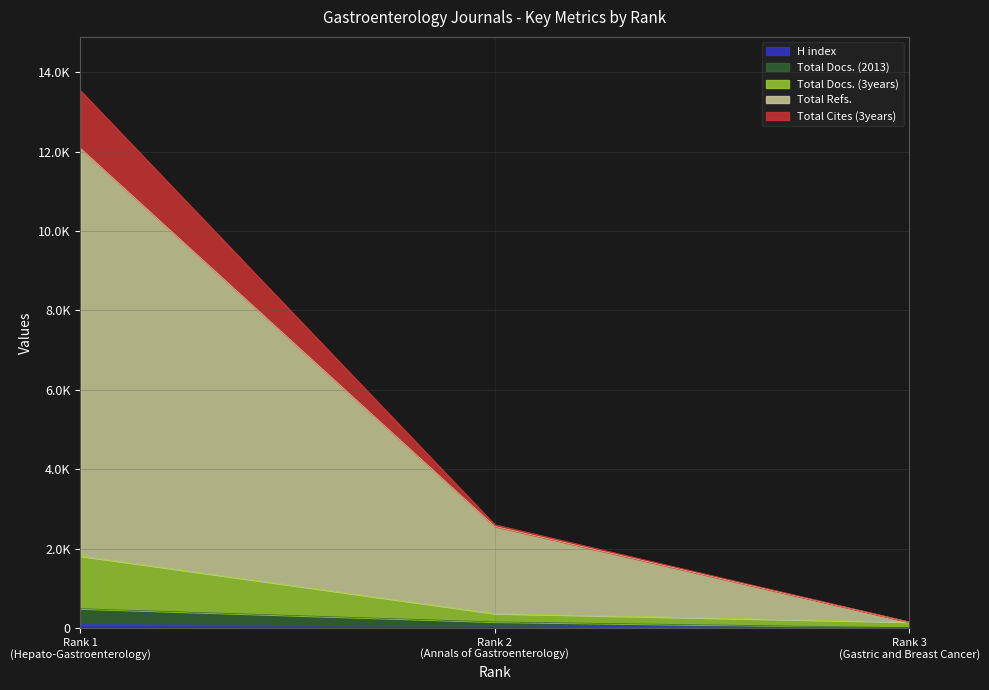

What is the spread (max minus min) of values at Rank 2 (Annals of Gastroenterology)?

2549